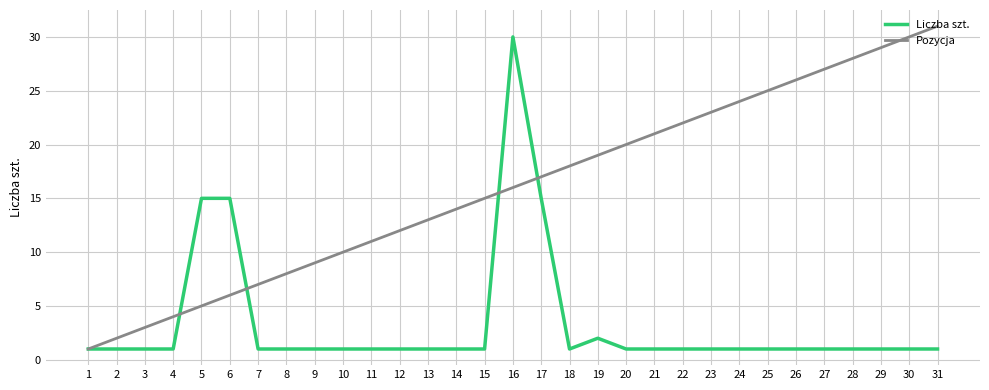

What is the difference between the second highest and minimum values in the Liczba szt. series?

14